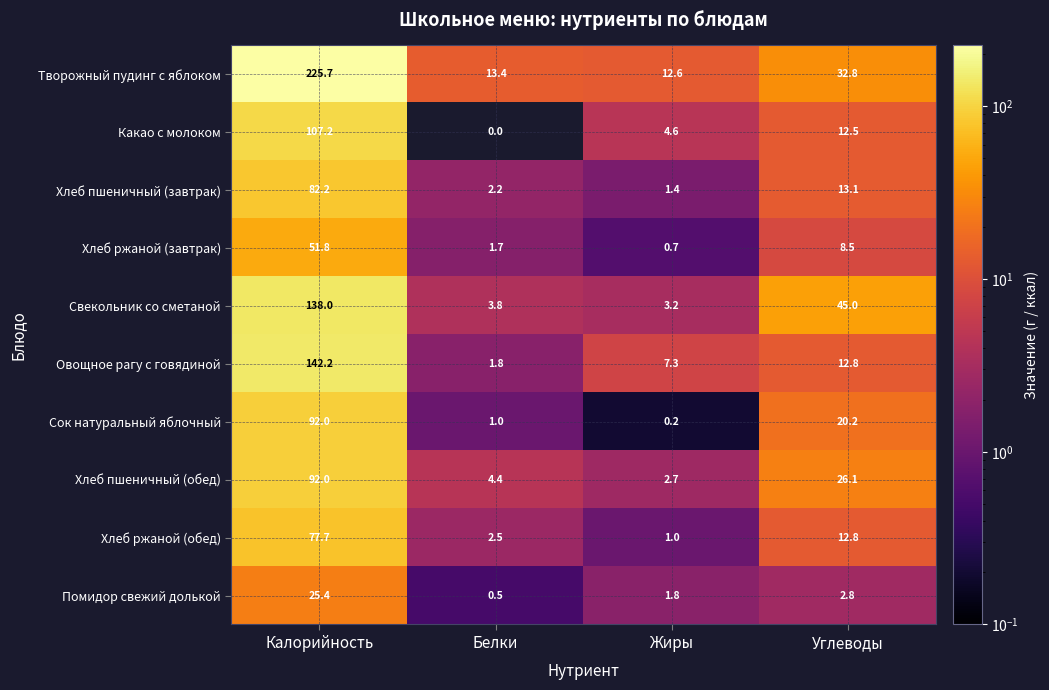

What is the average value of the Какао с молоком series?

31.1